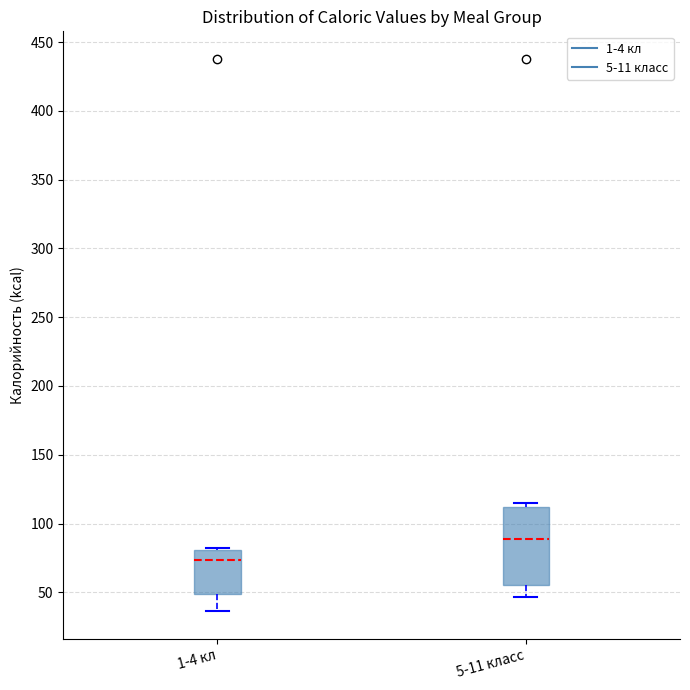

Comparing the boxes themselves (not the whiskers), which one is the tallest?

5-11 класс